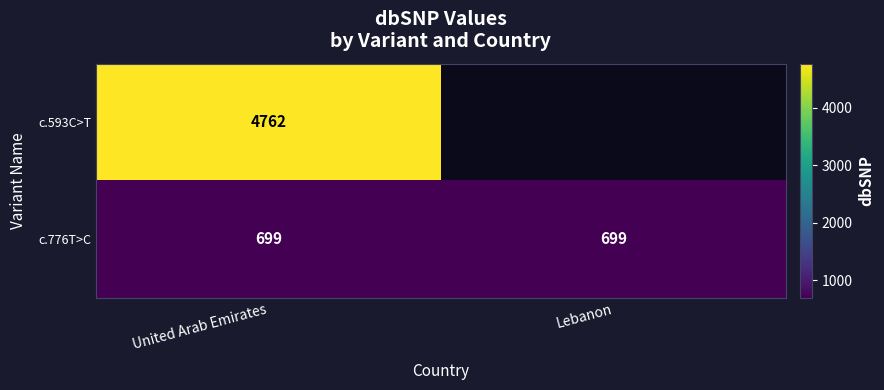

Is it true that c.776T>C equals 699 at United Arab Emirates?

True